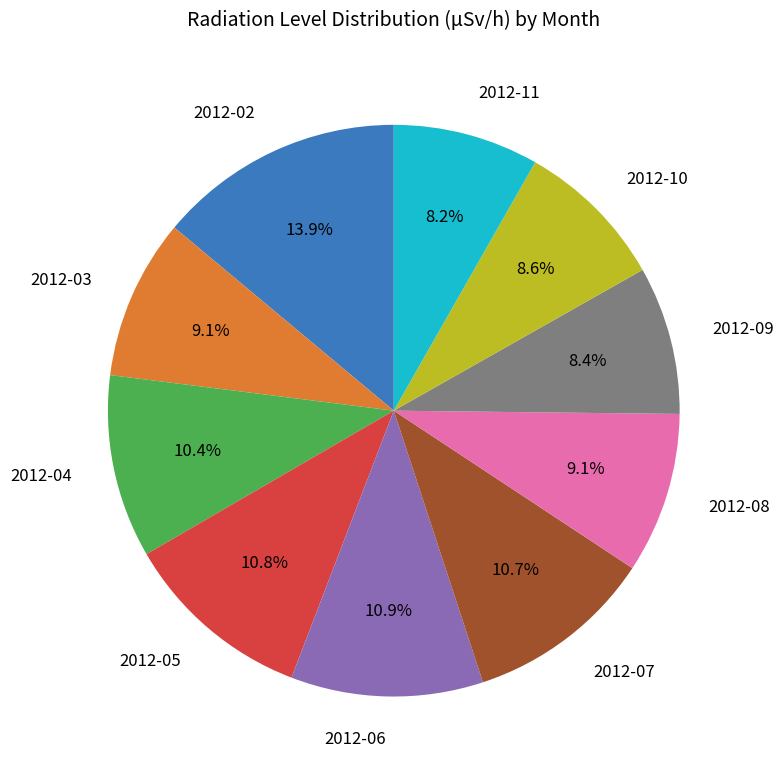

What percentage is NOT represented by 2012-09?

91.6%